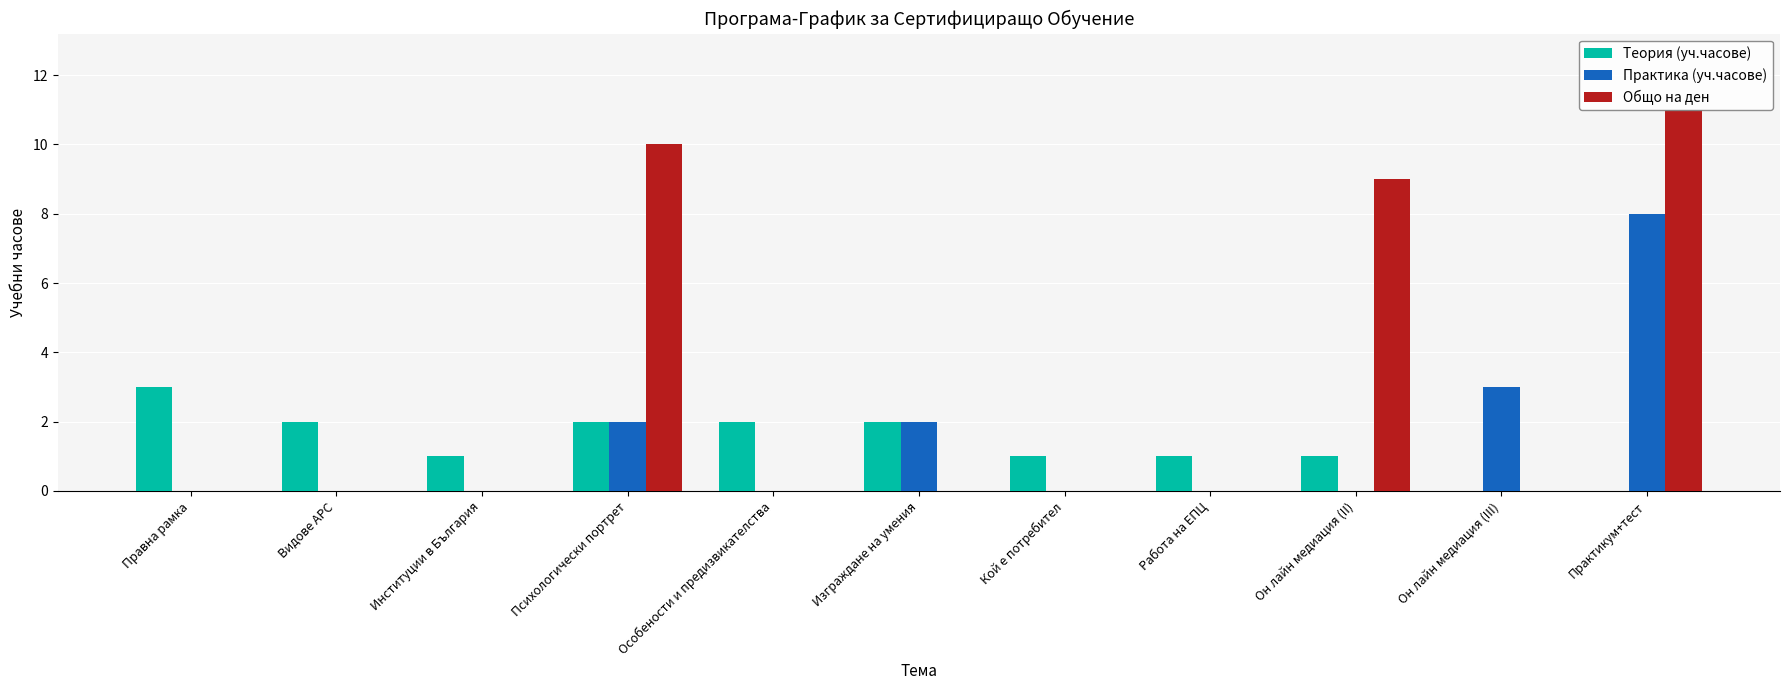

How many distinct data groups are displayed?

3